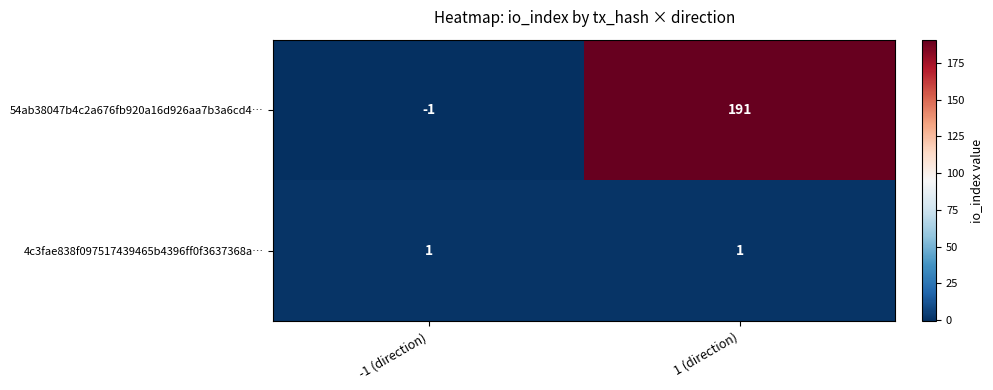

Rank the series by their maximum value, from lowest to highest.

4c3fae838f097517439465b4396ff0f3637368a…, 54ab38047b4c2a676fb920a16d926aa7b3a6cd4…